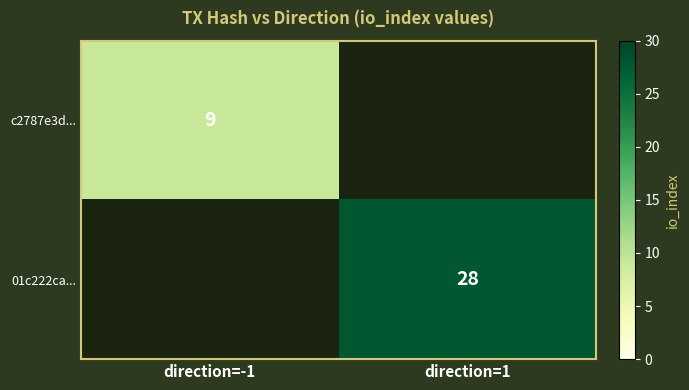

True or false: c2787e3d... has a value of 13 at direction=-1.

False